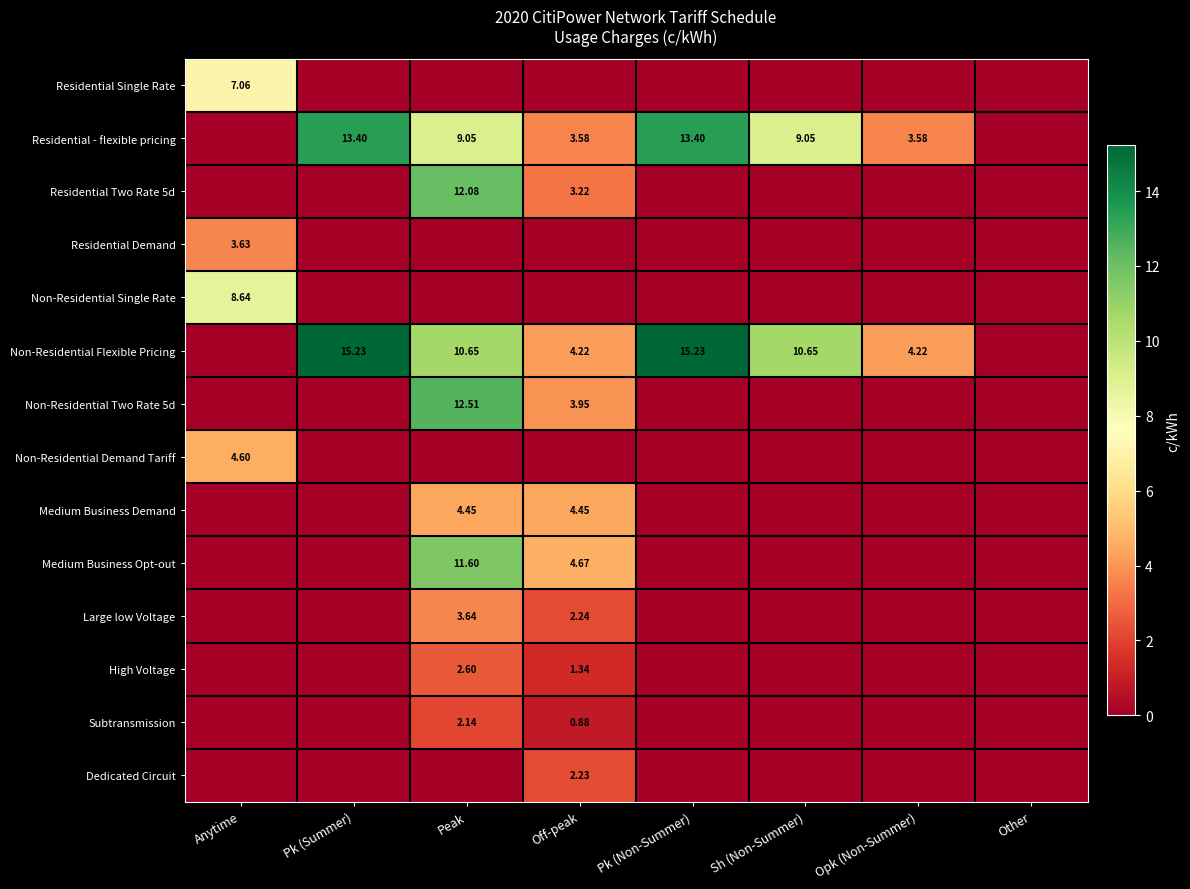

At which category does the chart reach its minimum across all series?

Pk (Summer)